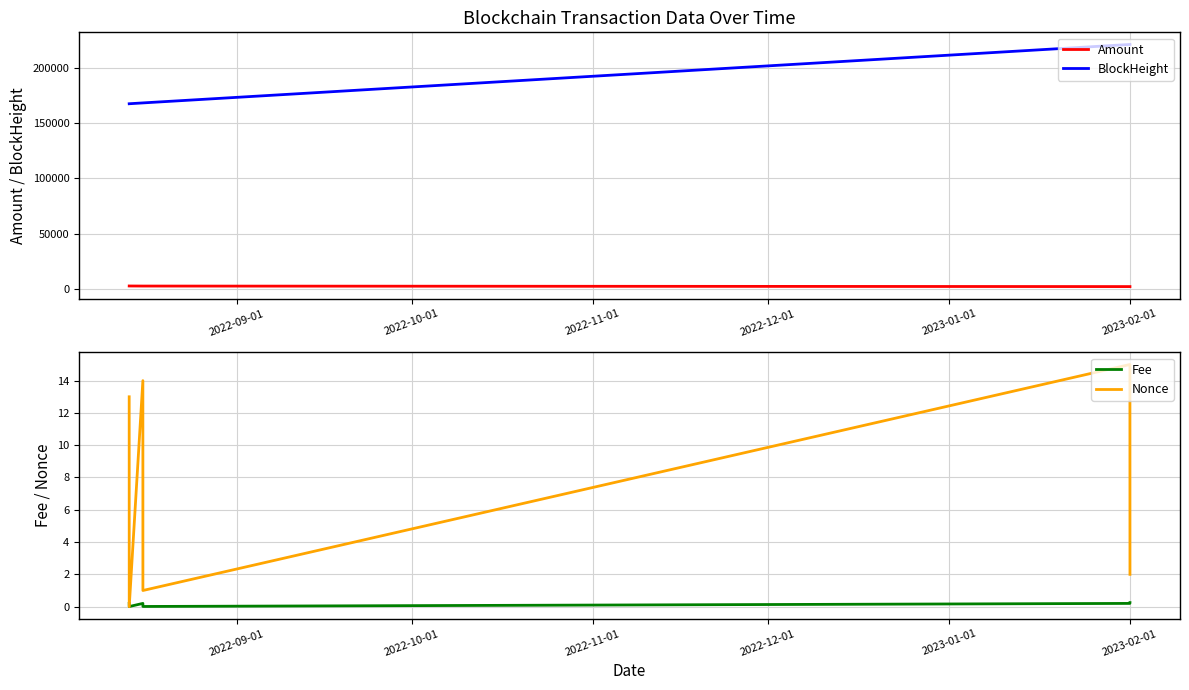

True or false: BlockHeight and Amount intersect in this chart.

False